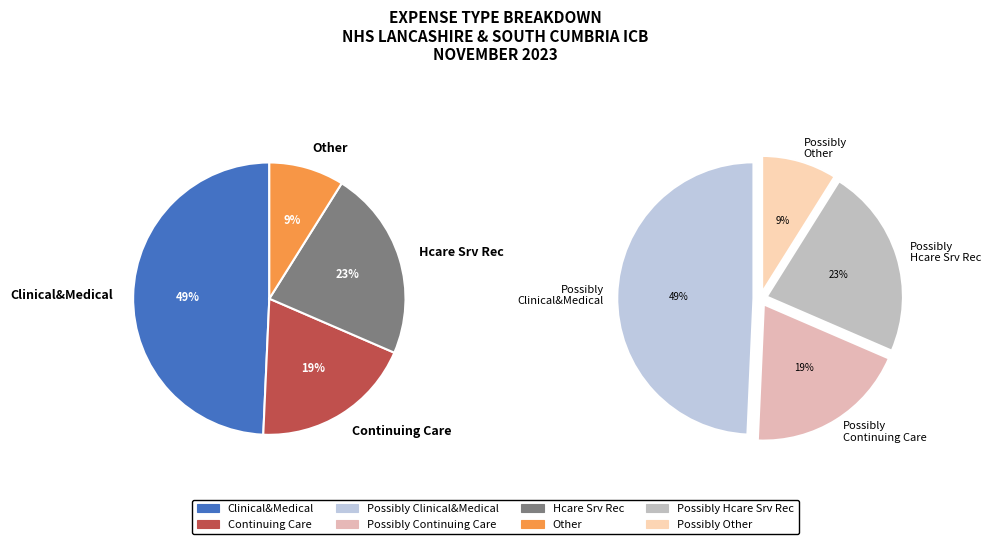

Is there a majority slice in this chart?

No